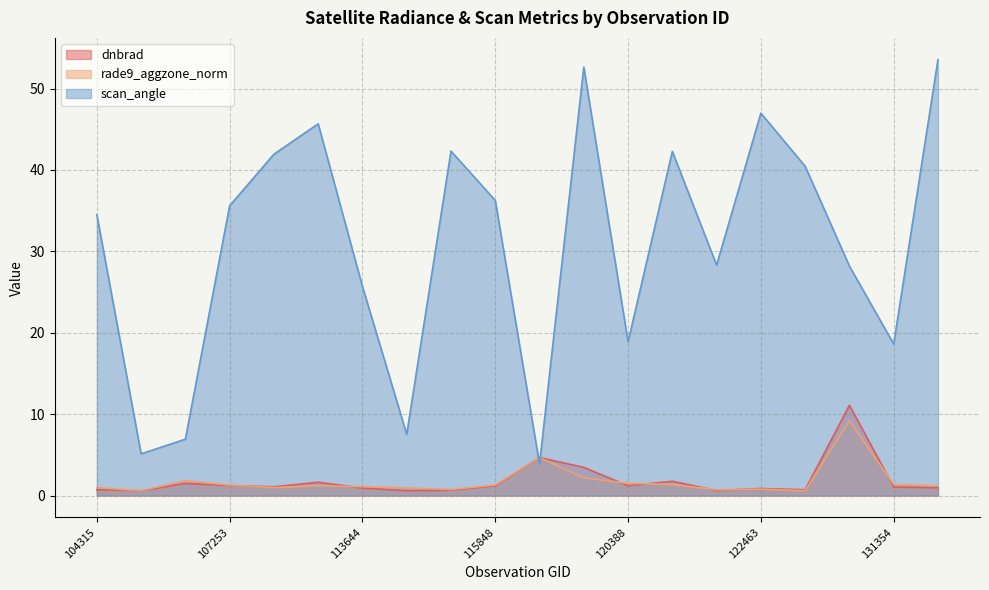

Rank the categories by dnbrad value from highest to lowest.

130438, 119351, 119873, 120556, 113477, 107081, 107253, 115848, 120388, 109184, 131354, 131704, 113644, 122463, 122837, 104315, 115226, 122289, 113817, 104431